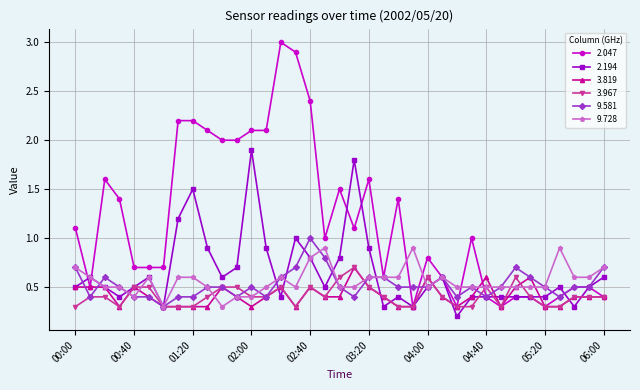

At how many categories does at least one series exceed 0?

37